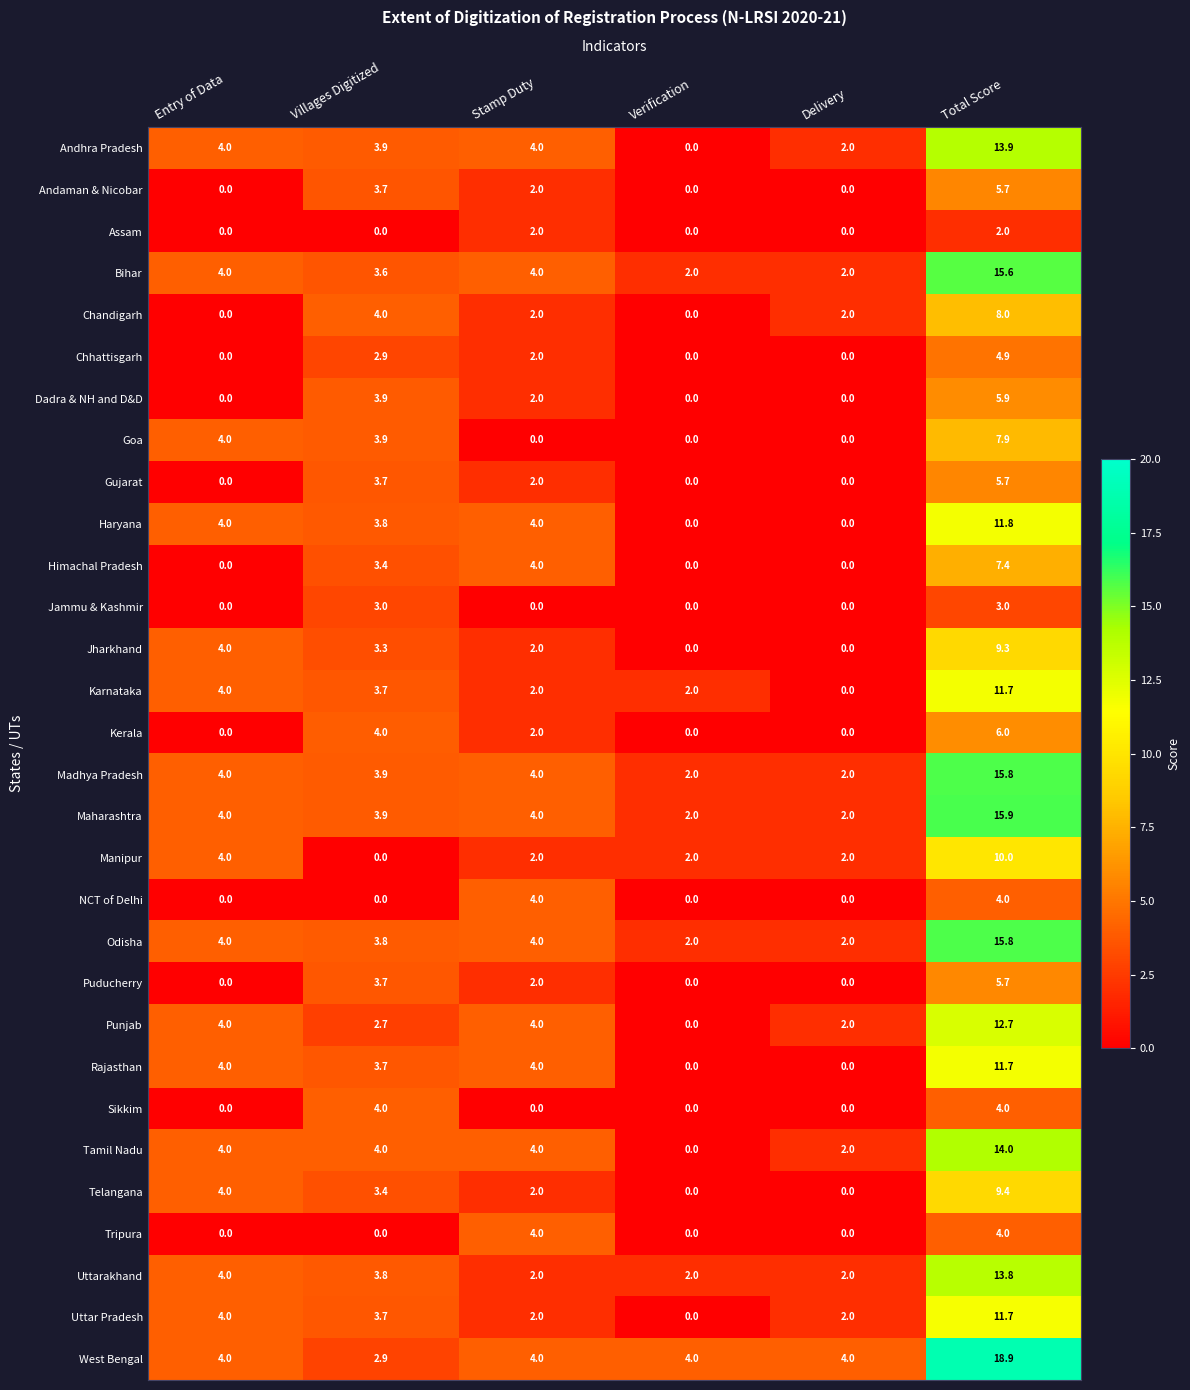

What is the sum of the Chandigarh values at Verification and Stamp Duty?

2.0